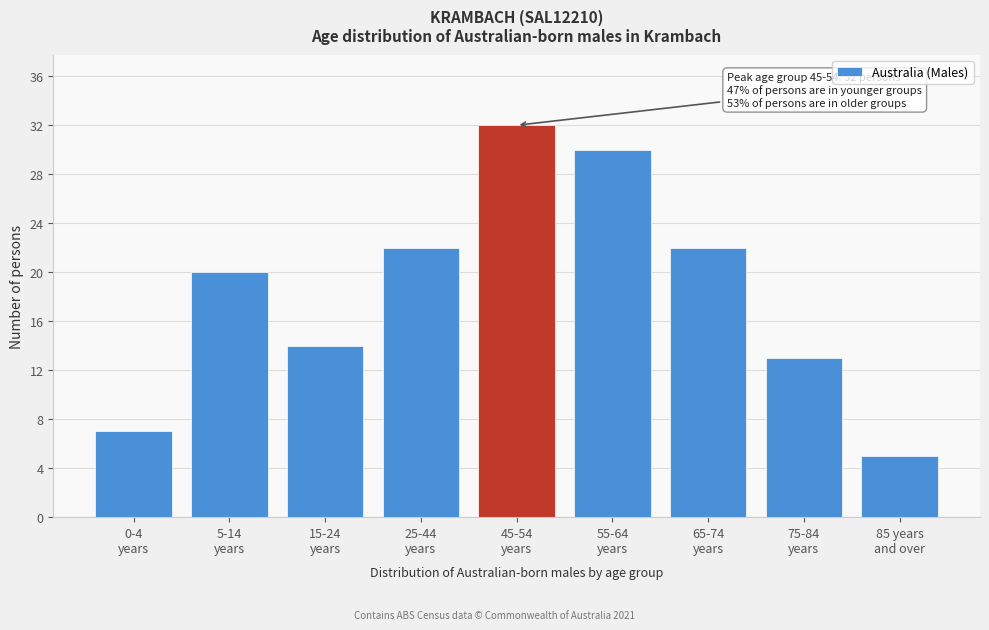

Reading right to left, transcribe all the data shown in this chart.

5	13	22	30	32	22	14	20	7